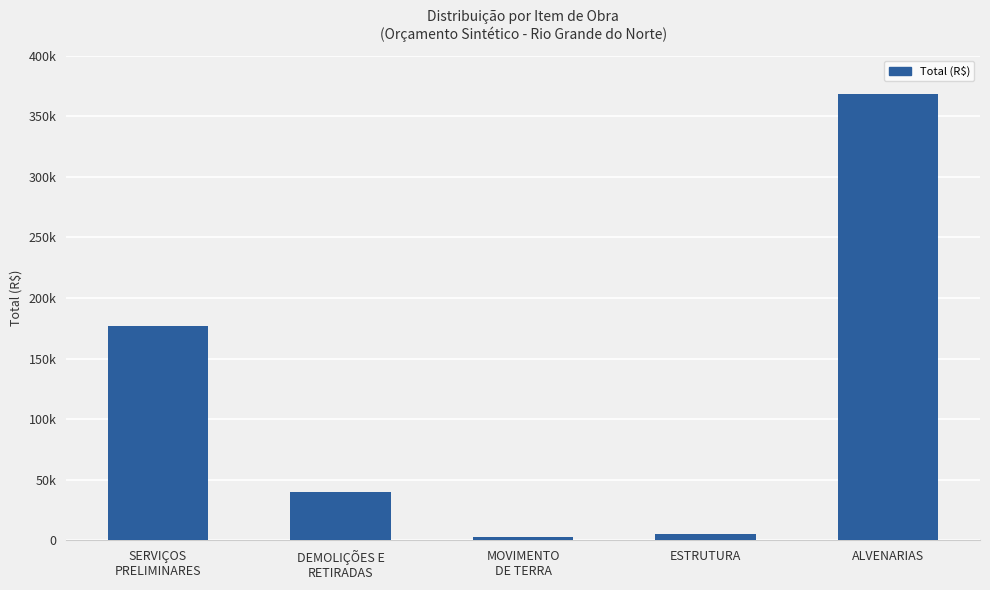

What position from the left is ALVENARIAS?

5